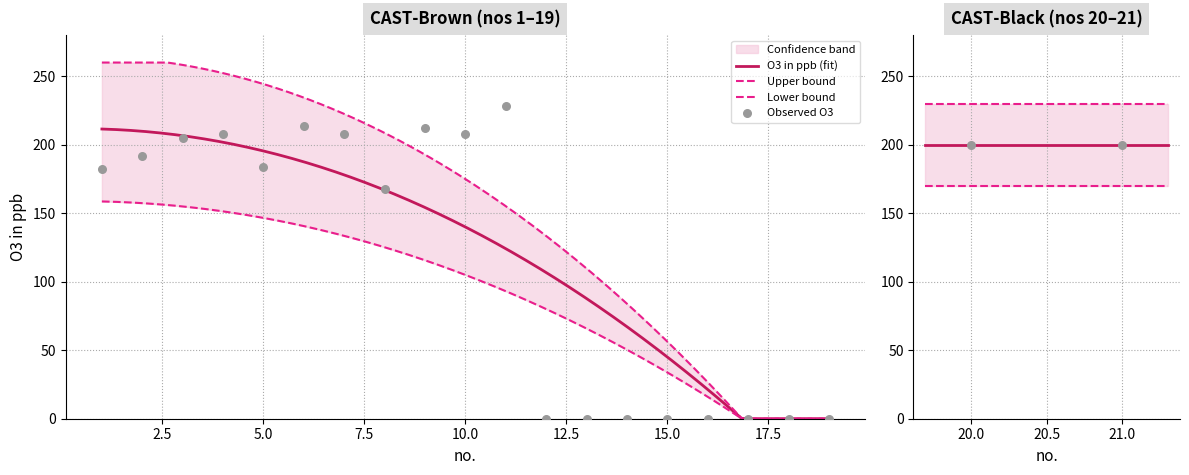

Approximately how many times larger is the value at 7 compared to 2?

1.1